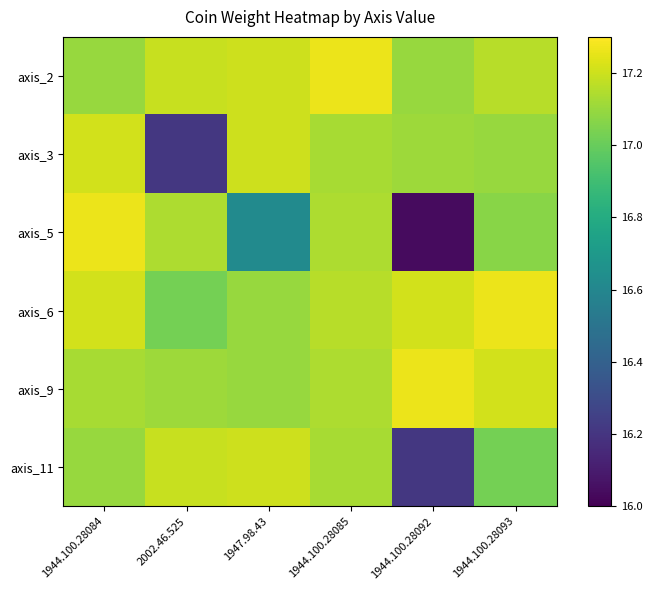

Reading right to left, extract all data points from this chart.

axis_2: 1944.100.28093=17.2	1944.100.28092=17.1	1944.100.28085=17.3	1947.98.43=17.2	2002.46.525=17.2	1944.100.28084=17.1
axis_3: 1944.100.28093=17.1	1944.100.28092=17.1	1944.100.28085=17.1	1947.98.43=17.2	2002.46.525=16.2	1944.100.28084=17.2
axis_5: 1944.100.28093=17.1	1944.100.28092=16.0	1944.100.28085=17.1	1947.98.43=16.6	2002.46.525=17.1	1944.100.28084=17.3
axis_6: 1944.100.28093=17.3	1944.100.28092=17.2	1944.100.28085=17.2	1947.98.43=17.1	2002.46.525=17.0	1944.100.28084=17.2
axis_9: 1944.100.28093=17.2	1944.100.28092=17.3	1944.100.28085=17.1	1947.98.43=17.1	2002.46.525=17.1	1944.100.28084=17.1
axis_11: 1944.100.28093=17.0	1944.100.28092=16.2	1944.100.28085=17.1	1947.98.43=17.2	2002.46.525=17.2	1944.100.28084=17.1